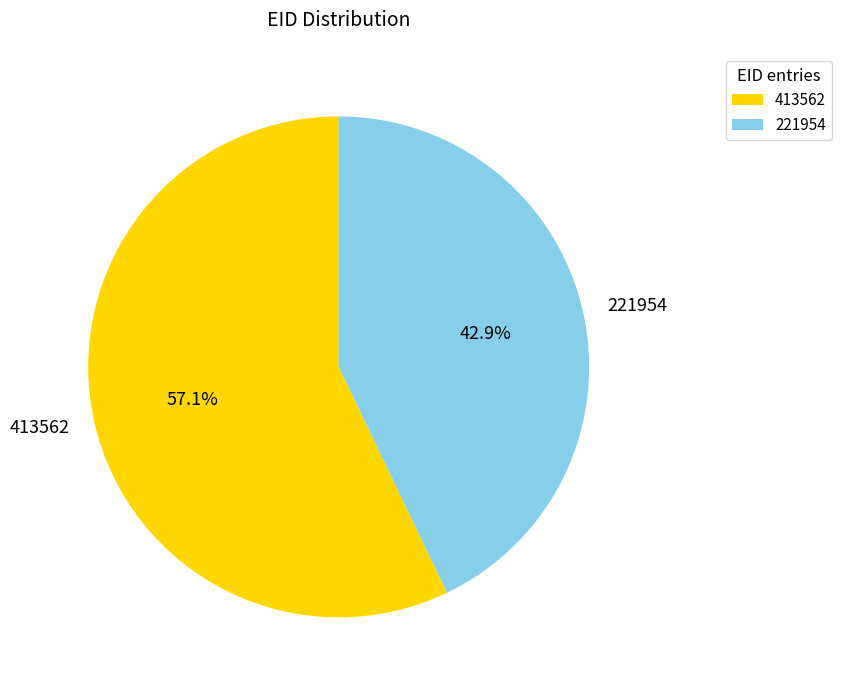

Rank the categories by value from highest to lowest.

413562, 221954